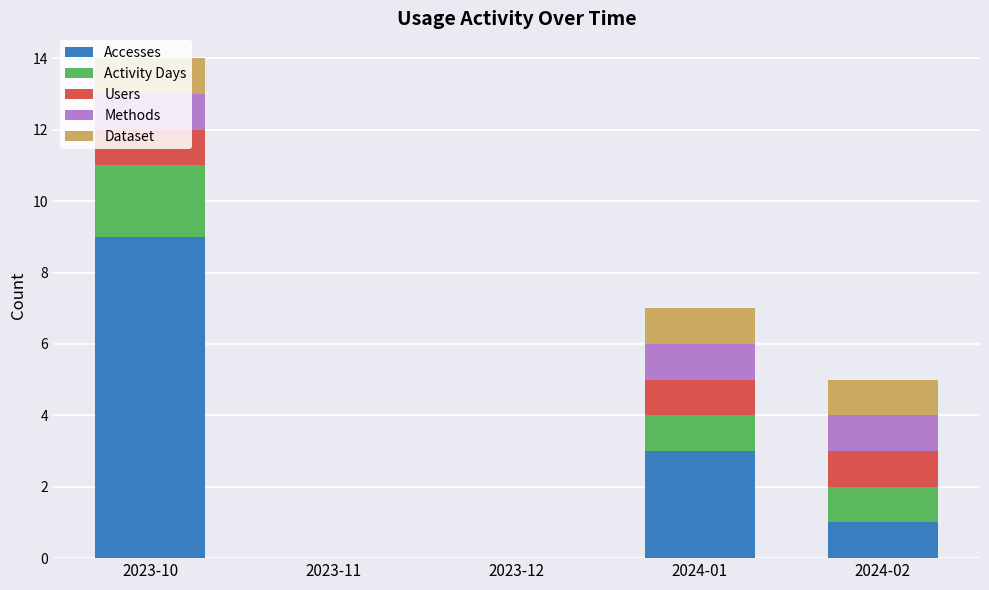

What is the sum of the Accesses values at 2023-12 and 2023-10?

9